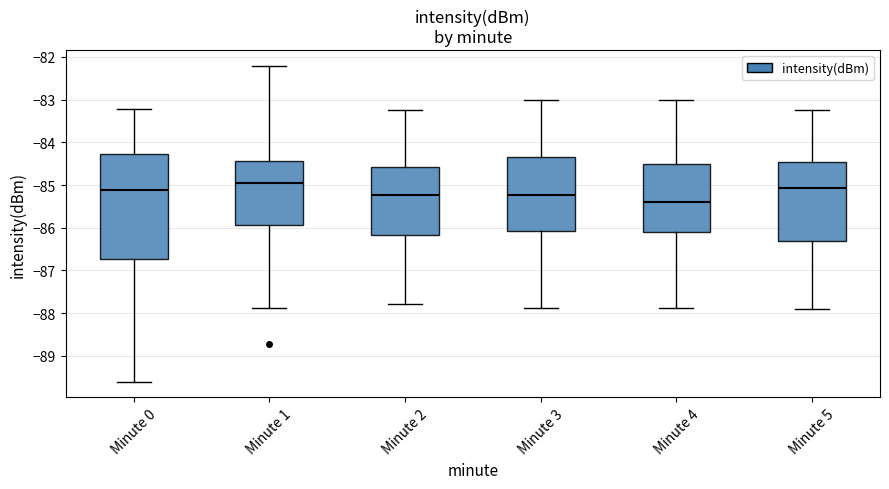

Where is the lower edge of the box for Minute 4 on the y-axis? The values are not printed on the chart, so give them approximately, as read against the axis.

-86.1